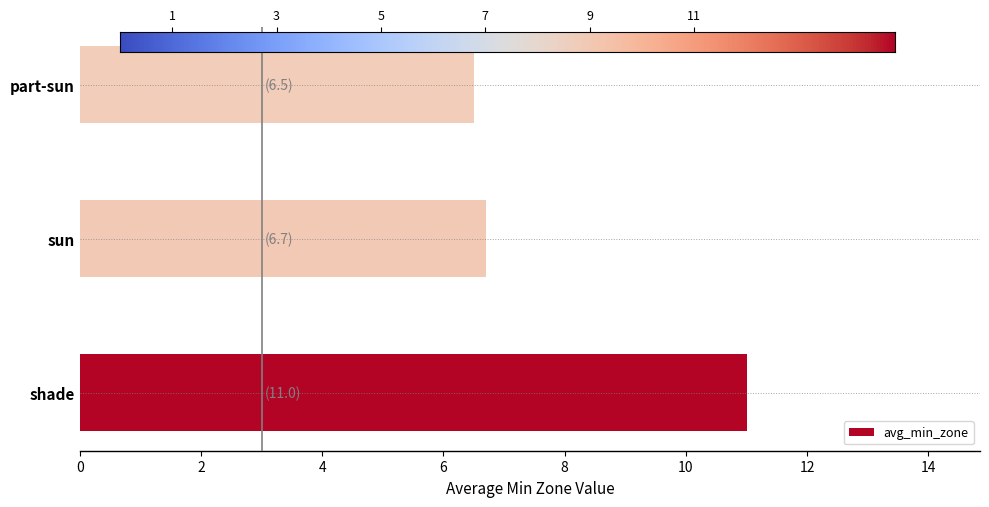

Reading bottom to top, what are all the values shown in this chart?

11.0	6.7	6.5